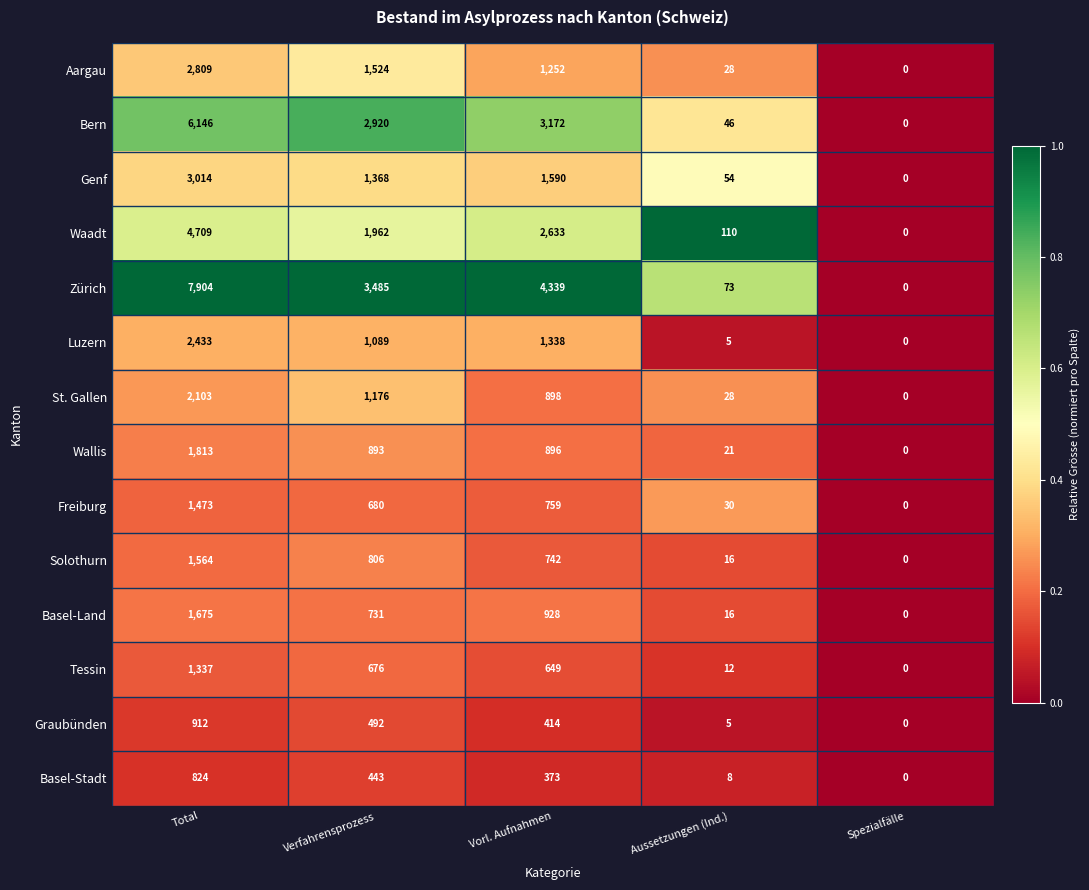

What is the sum of all Wallis values?

3623